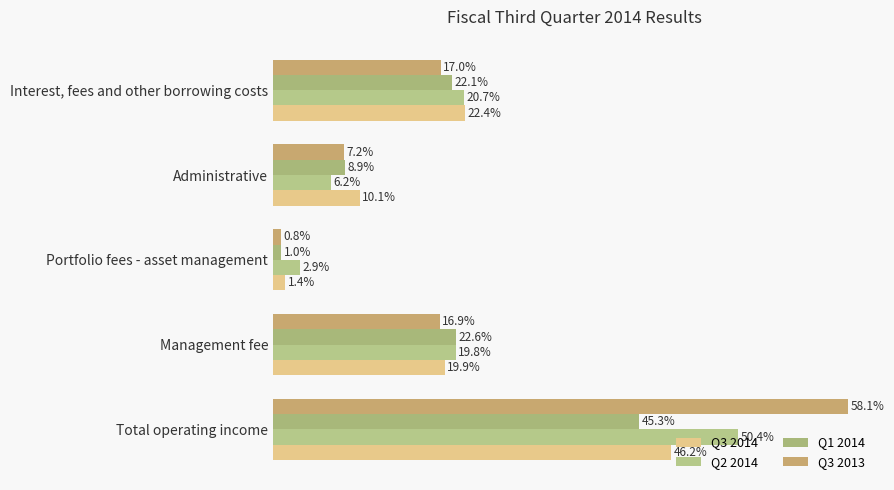

Does the chart contain stacked bars?

No